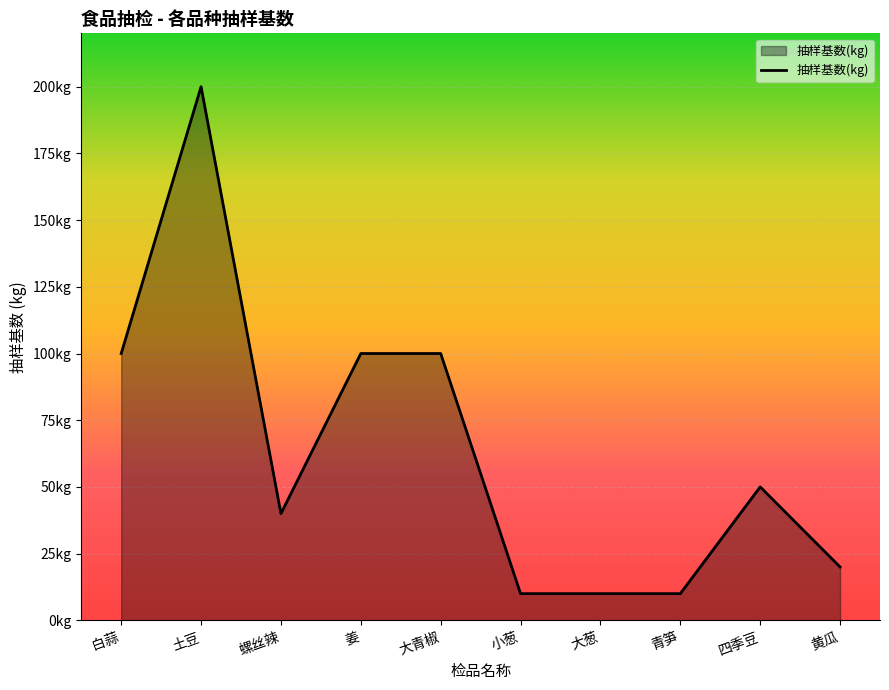

Does the chart have visible grid lines?

Yes